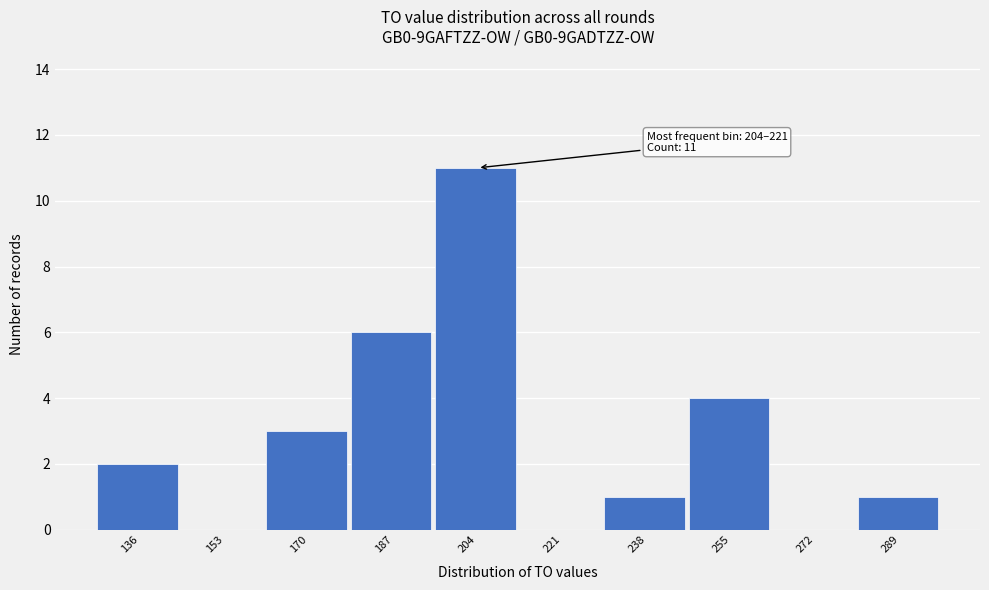

Reading left to right, list all the values displayed in this chart.

136=2	153=0	170=3	187=6	204=11	221=0	238=1	255=4	272=0	289=1